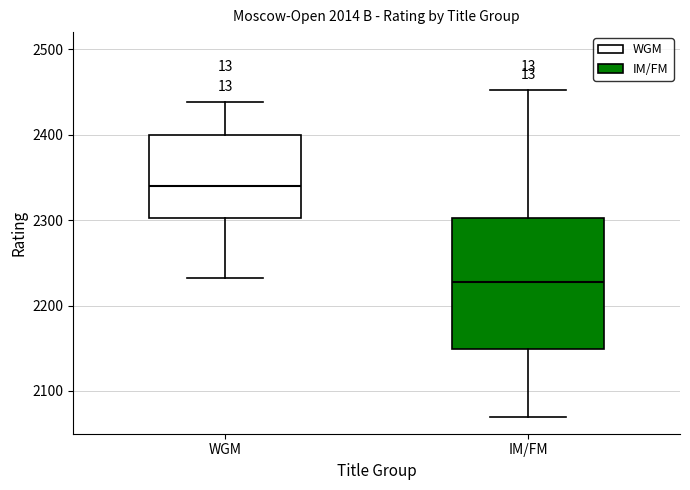

Which box's median line is the highest?

WGM